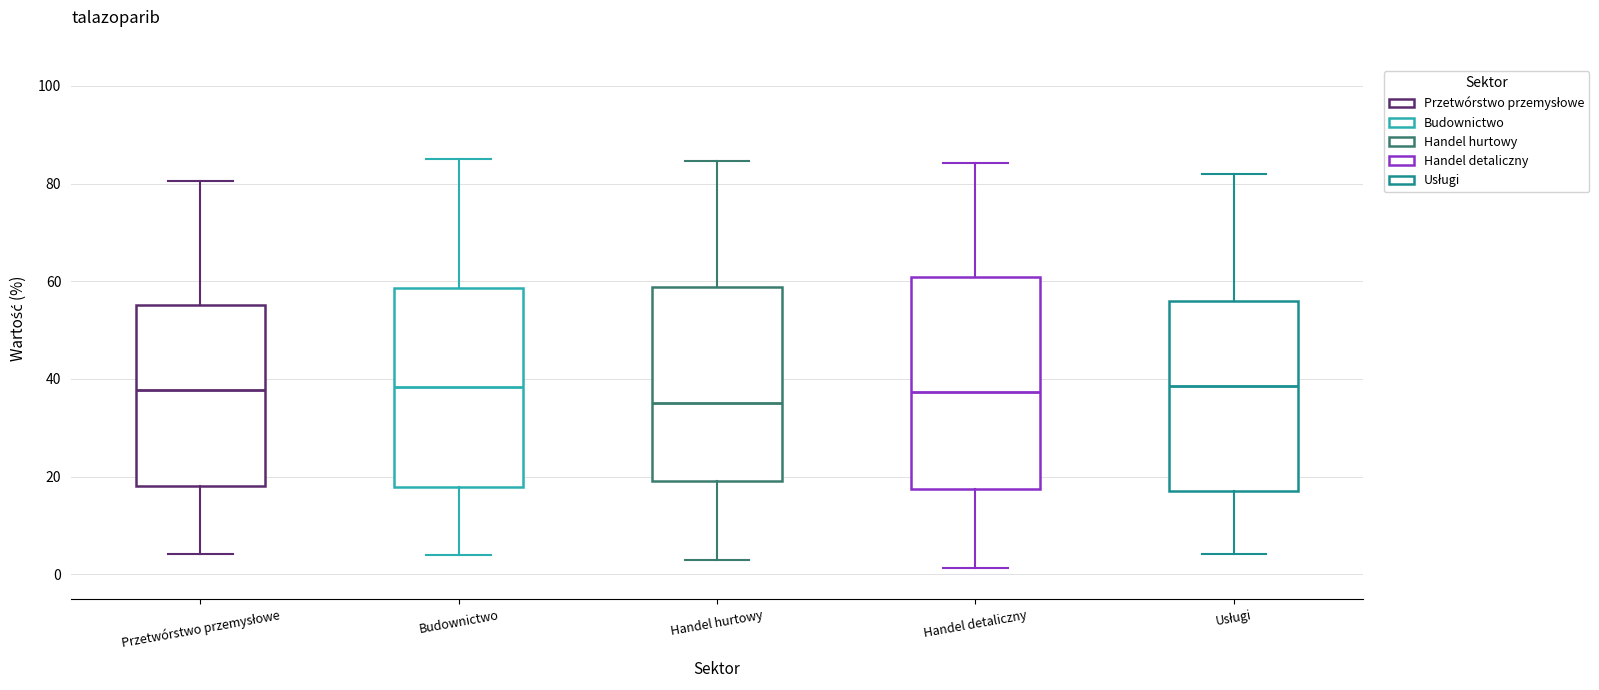

Where does the lower whisker of the box for Przetwórstwo przemysłowe end on the y-axis? The values are not printed on the chart, so give them approximately, as read against the axis.

4